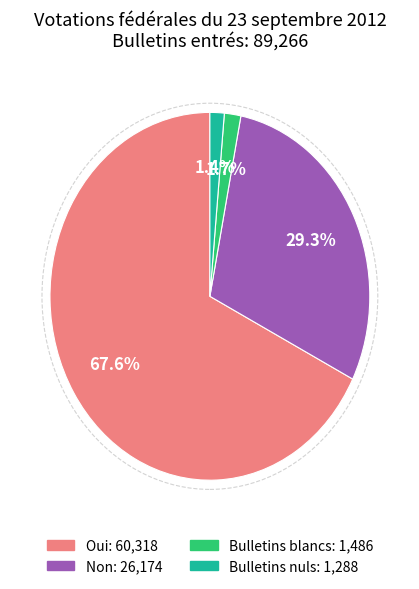

Is there any slice that represents more than half of the pie?

Yes